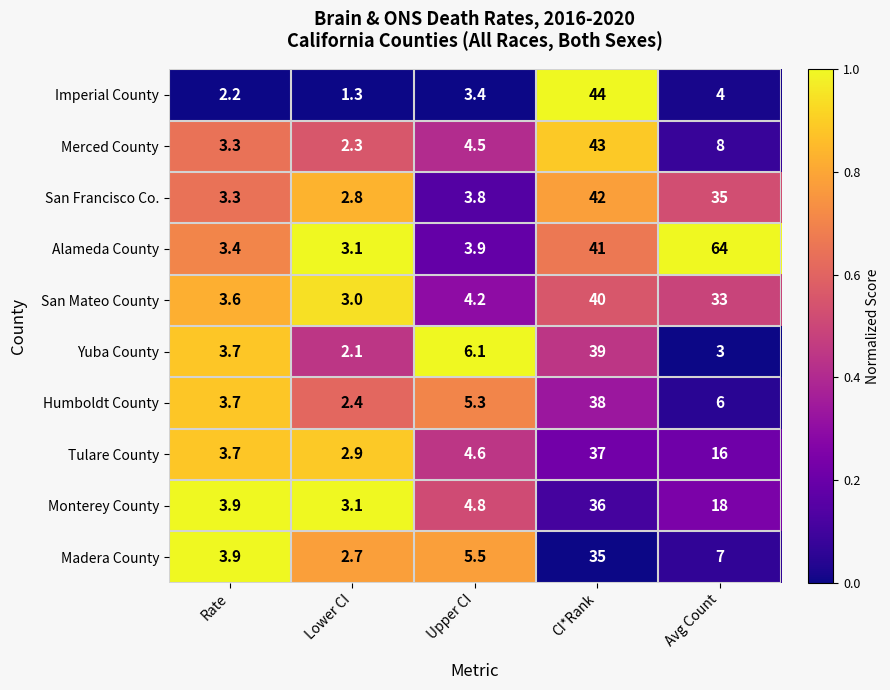

Rank the categories by Monterey County value from lowest to highest.

Lower CI, Rate, Upper CI, Avg Count, CI*Rank